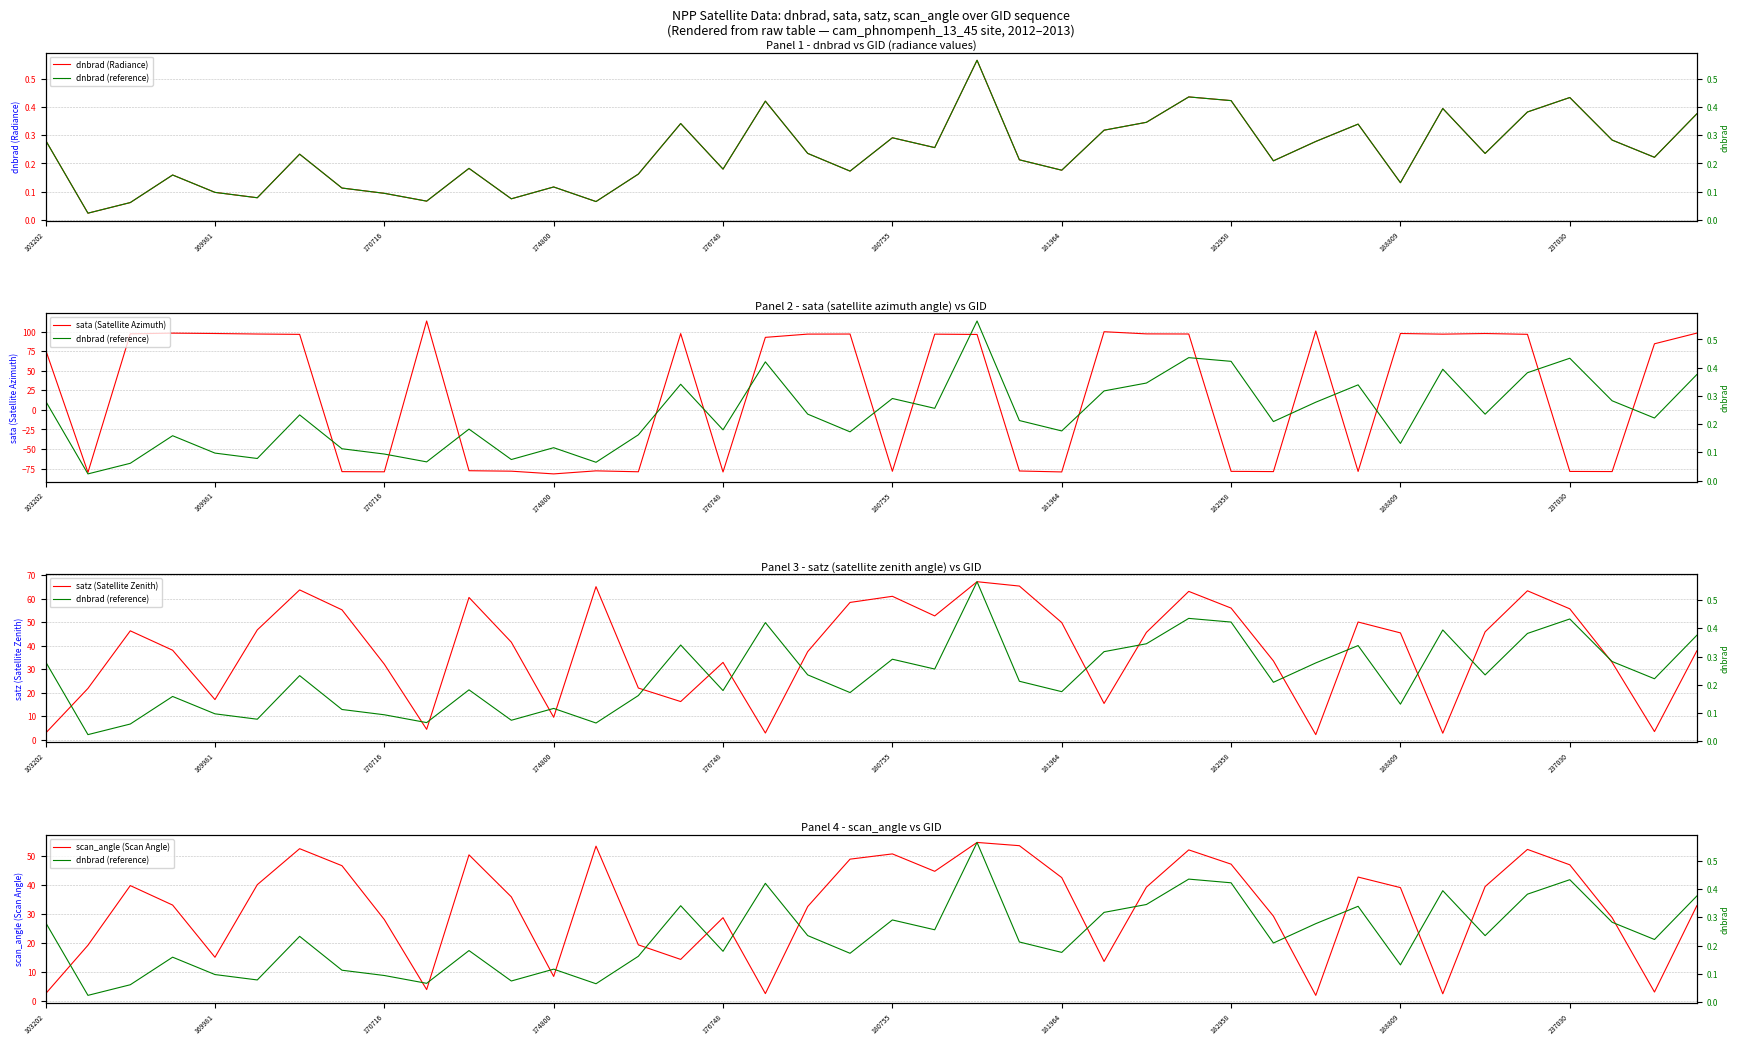

Is it true that dnbrad (Radiance) equals 0.2 at 169981?

False